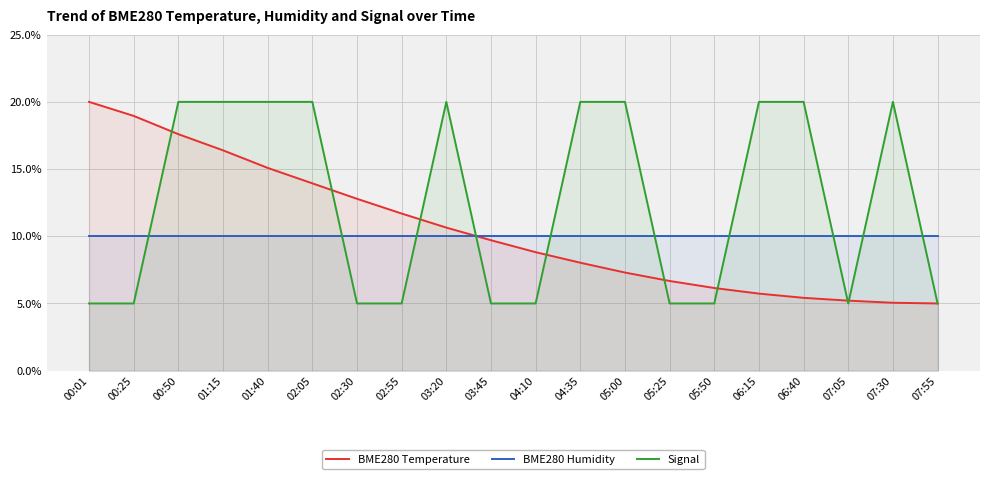

At which category is the sum across all series the highest?

00:50